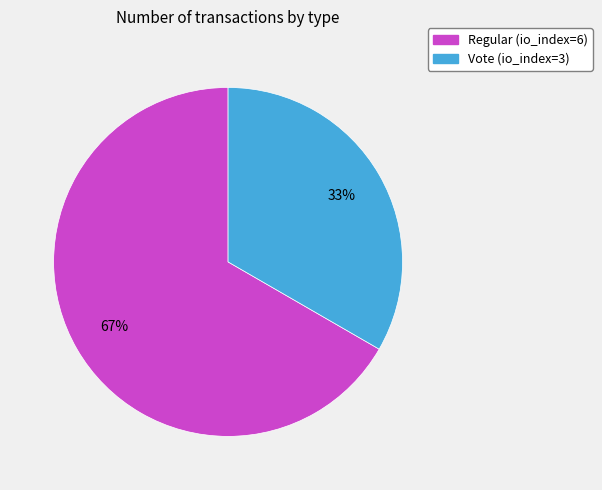

To the nearest percent, what portion does Vote (io_index=3) represent?

33%